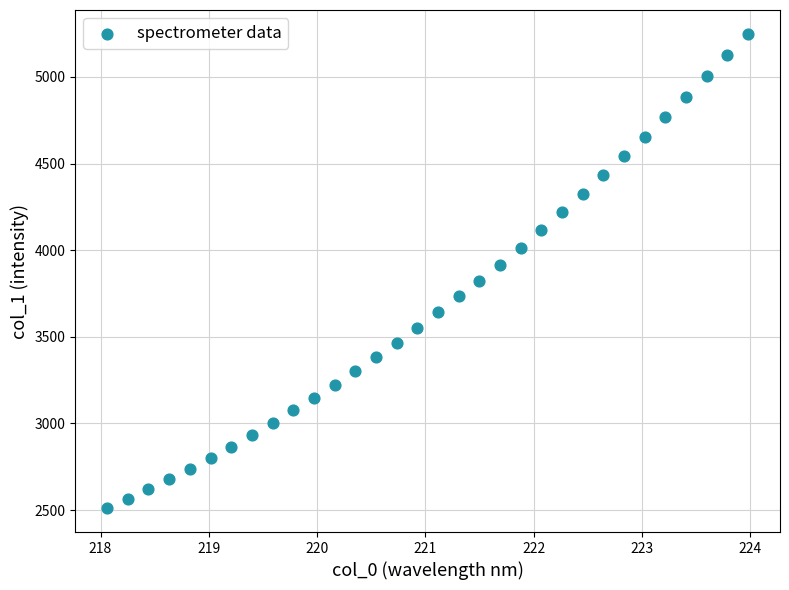

What is the range of X values (max minus min)?

5.9